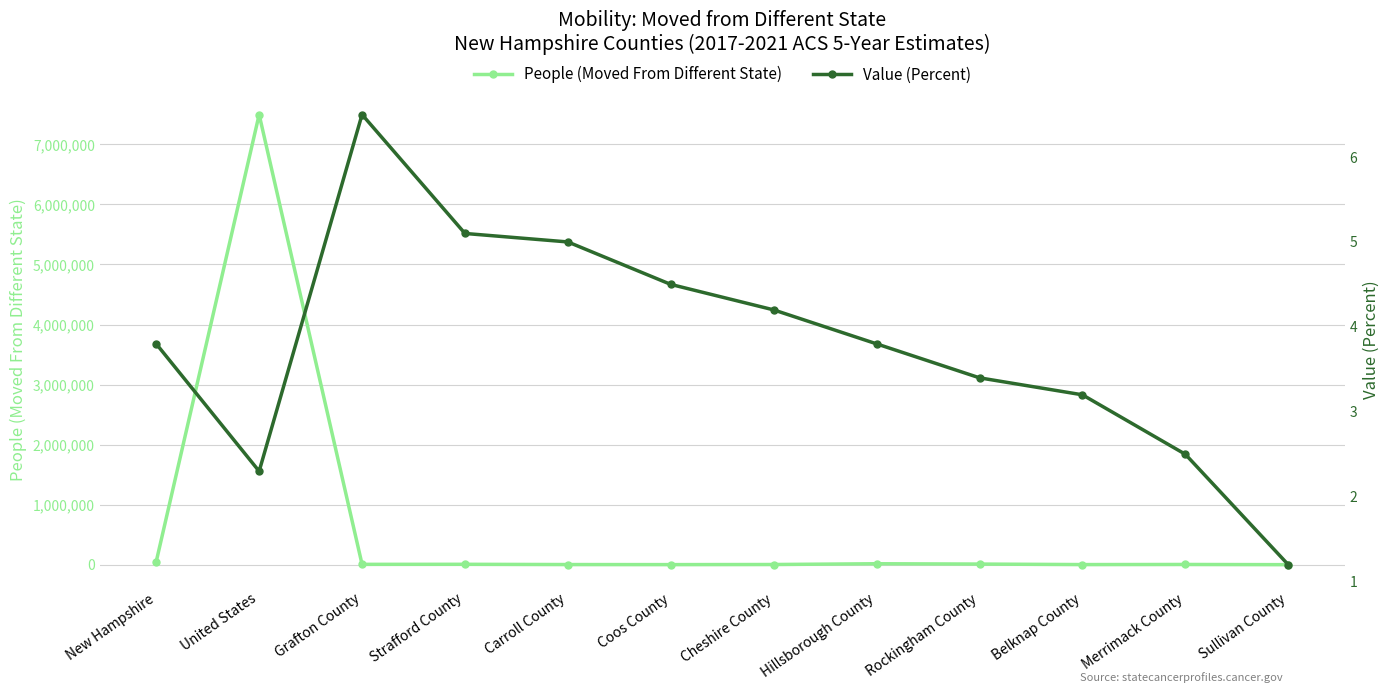

Rank the series by their average value, from lowest to highest.

Value (Percent), People (Moved From Different State)